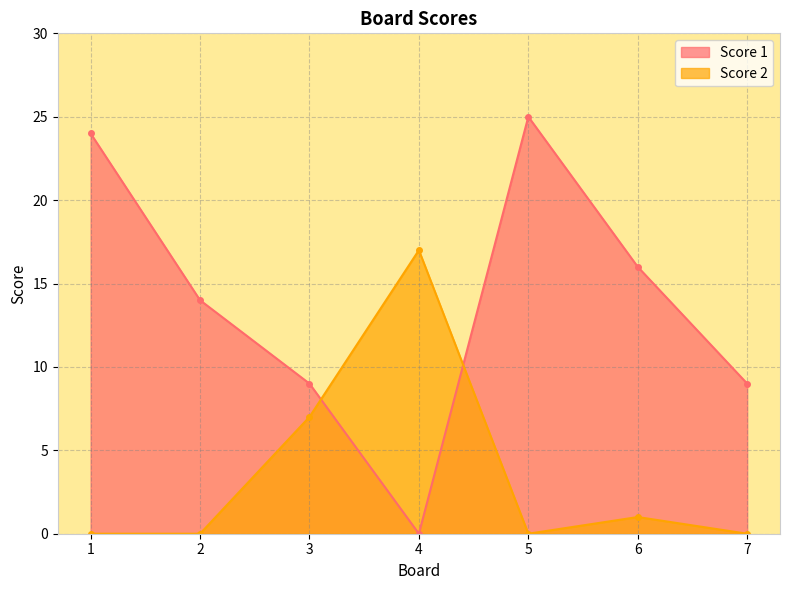

Between which two adjacent categories do Score 2 and Score 1 first intersect?

3 and 4